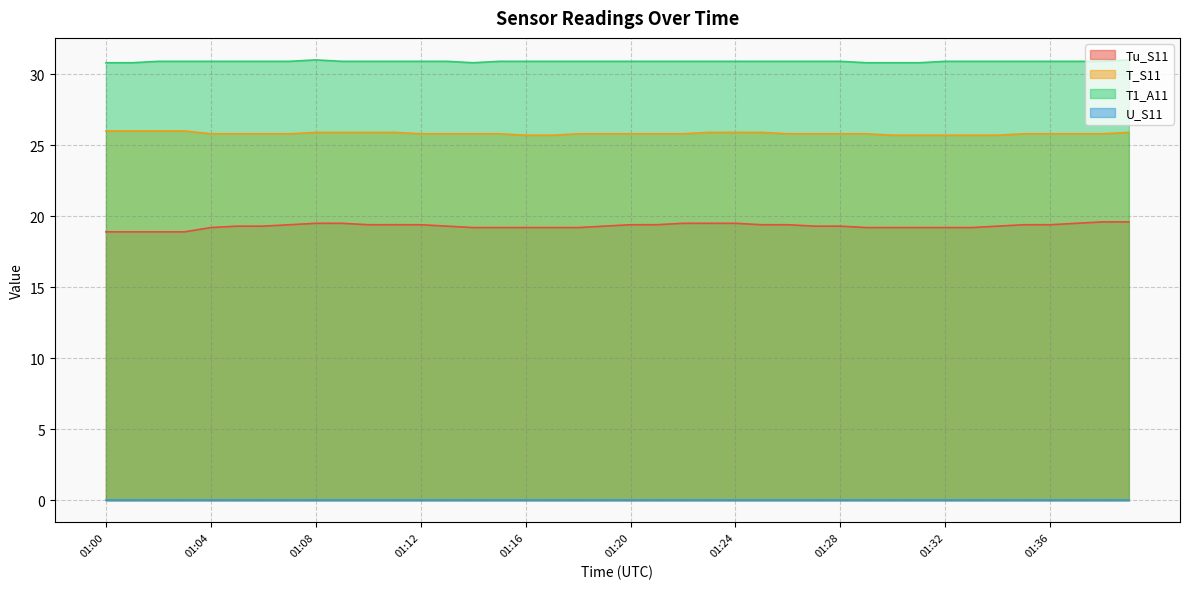

Which series has the widest spread of values?

Tu_S11